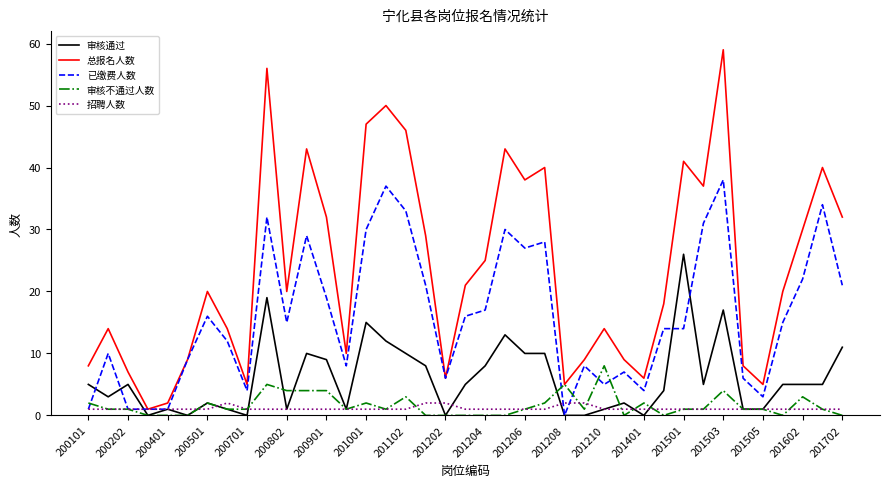

What is the highest value of the 审核不通过人数 series?

8